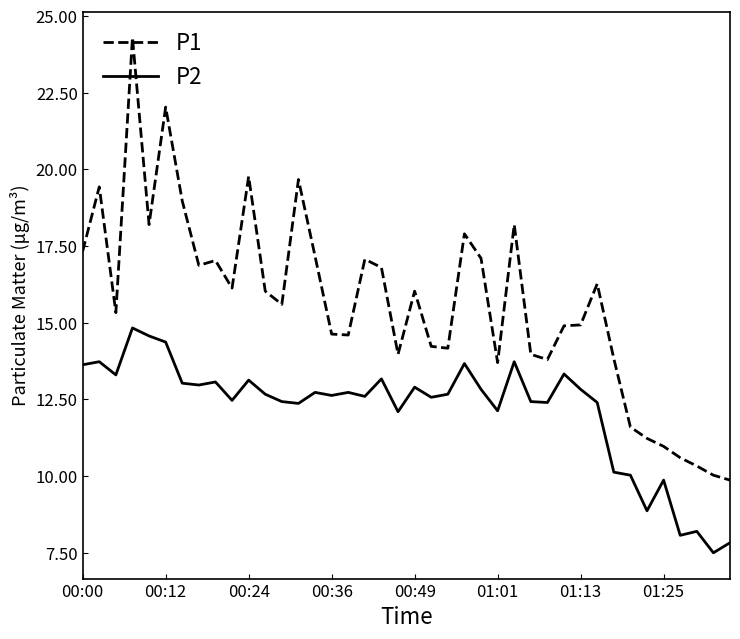

How many lines are shown in the chart?

2